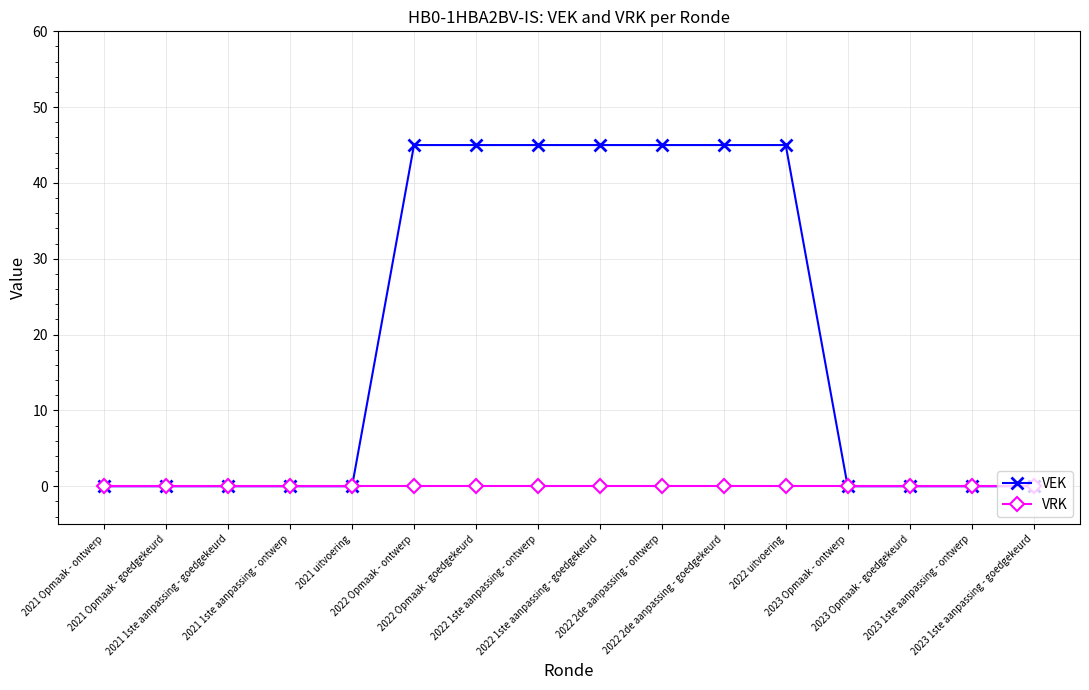

Which series has the largest range (max minus min)?

VEK